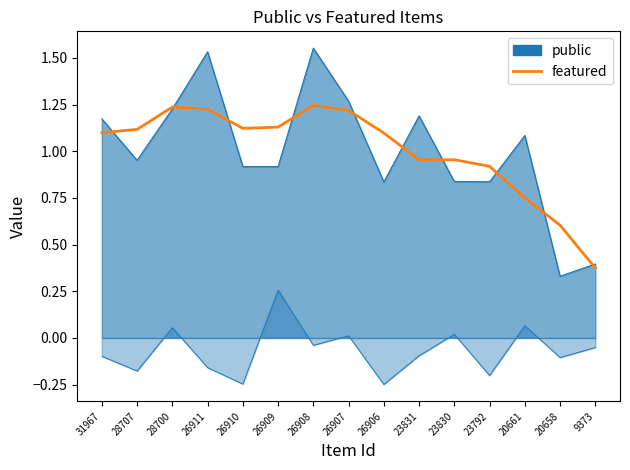

True or false: the data shows 2.0 at 26908.

False